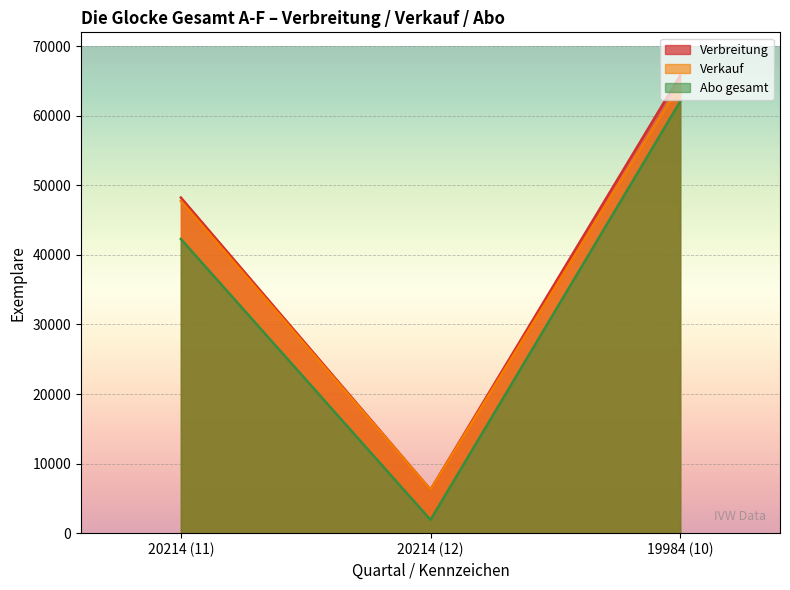

Count the number of categories in the chart.

3